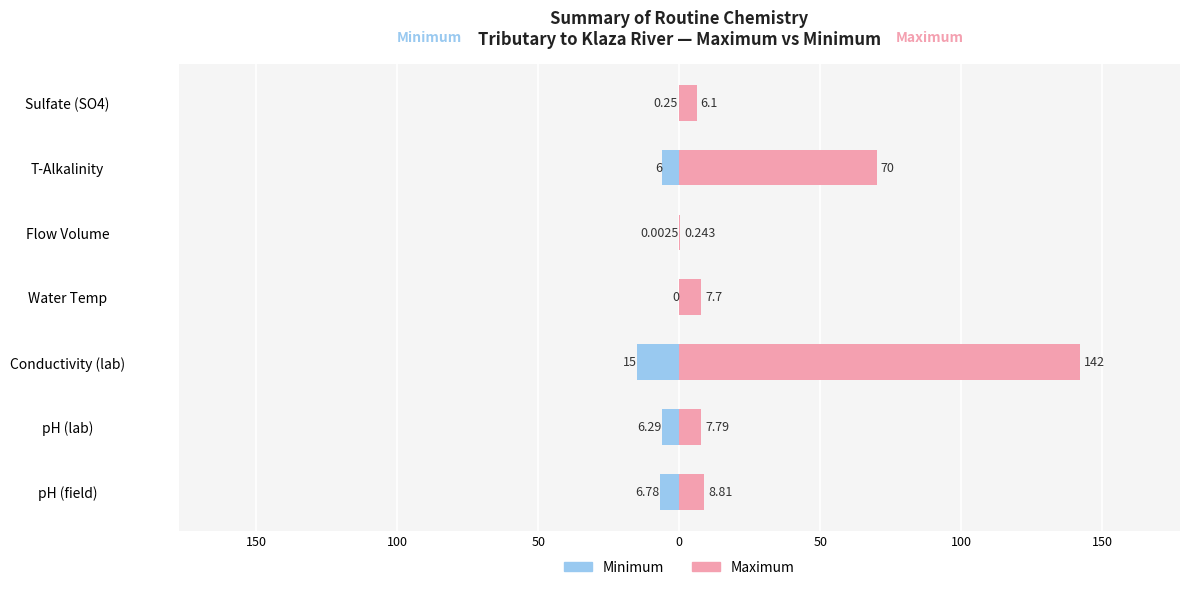

How many values in the Minimum series are below -6?

3